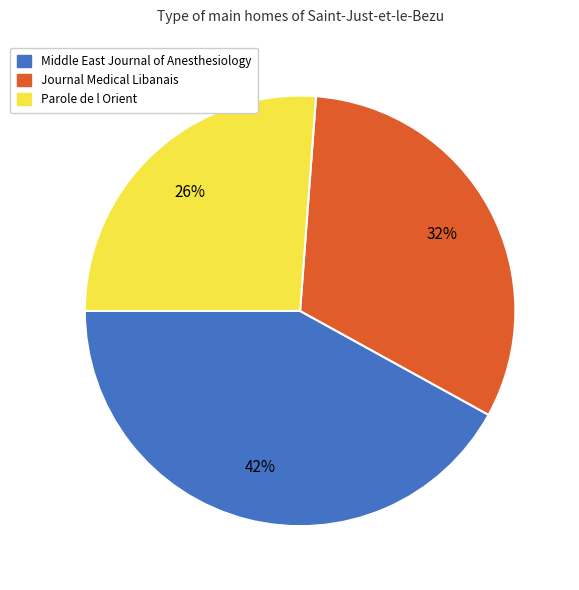

Is there any slice that represents more than half of the pie?

No